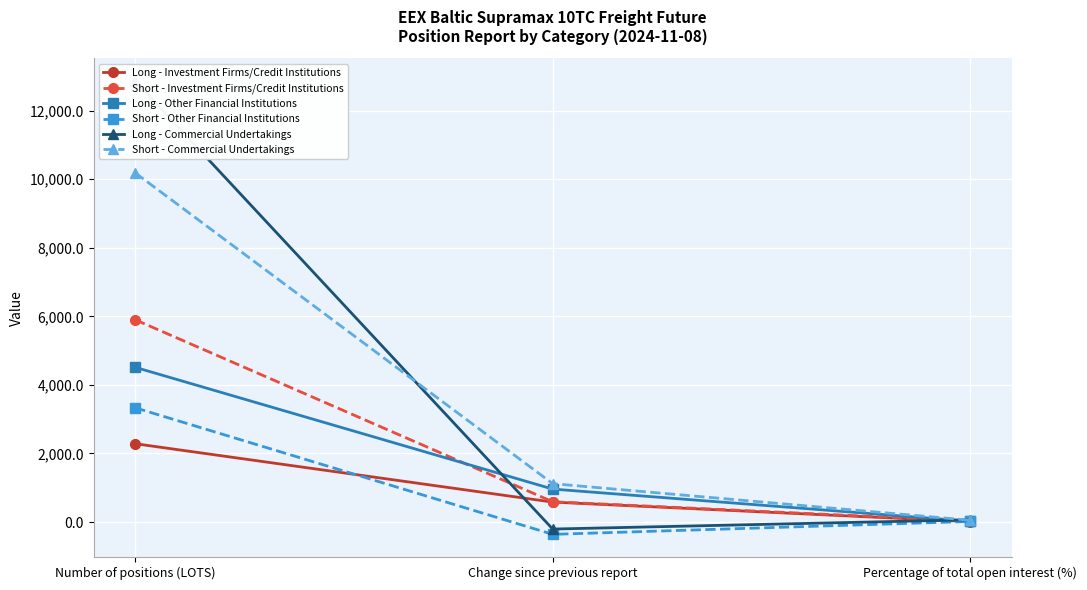

Reading right to left, what are all the values shown in this chart?

Long - Investment Firms/Credit Institutions: 11.6	581.9	2285.3
Short - Investment Firms/Credit Institutions: 30.4	592.4	5901.5
Long - Other Financial Institutions: 22.9	962.0	4513.8
Short - Other Financial Institutions: 17.2	-359.0	3333.0
Long - Commercial Undertakings: 65.4	-204.7	12867.7
Short - Commercial Undertakings: 52.5	1119.8	10186.6